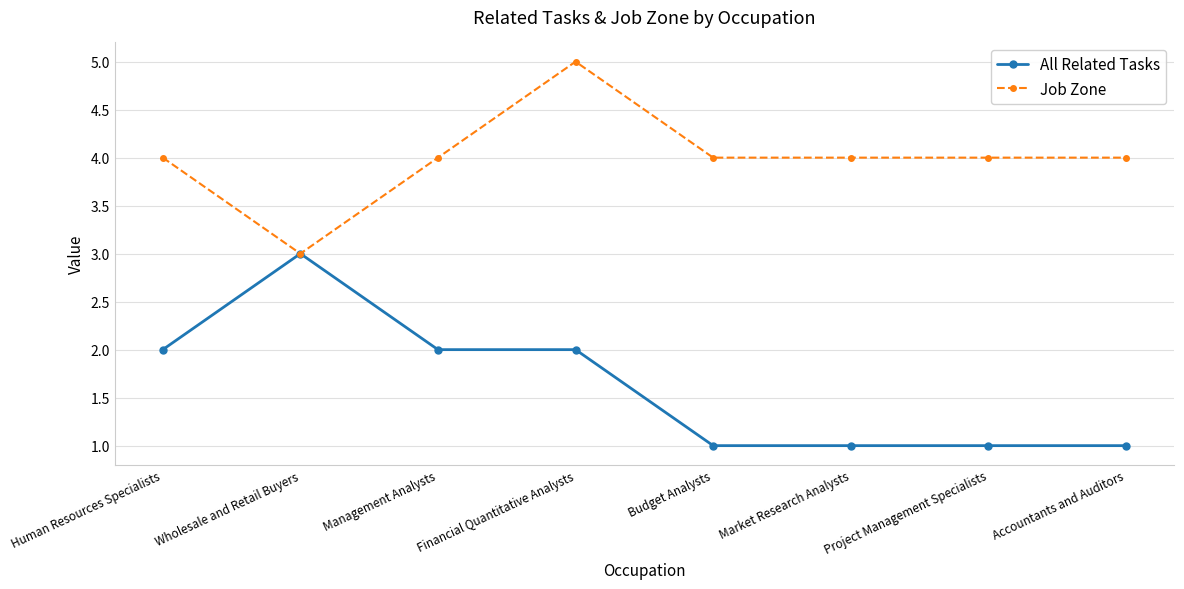

What is the sum of all Job Zone values?

32